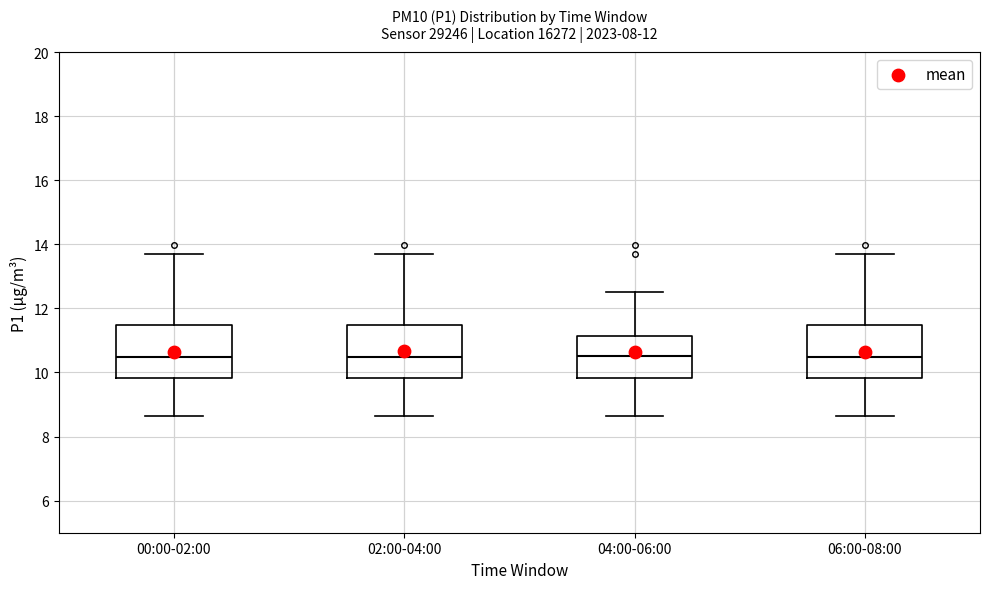

Reading left to right, transcribe this box plot: for each box, give where its median line is, the range the box spans, and where its two whiskers end, as read against the y-axis. The values are not printed on the chart, so give them approximately, as read against the axis.

00:00-02:00: median 10.4, box 9.8 to 11.4, whiskers 8.6 to 13.8
02:00-04:00: median 10.4, box 9.8 to 11.4, whiskers 8.6 to 13.8
04:00-06:00: median 10.6, box 9.8 to 11.2, whiskers 8.6 to 12.6
06:00-08:00: median 10.4, box 9.8 to 11.4, whiskers 8.6 to 13.8